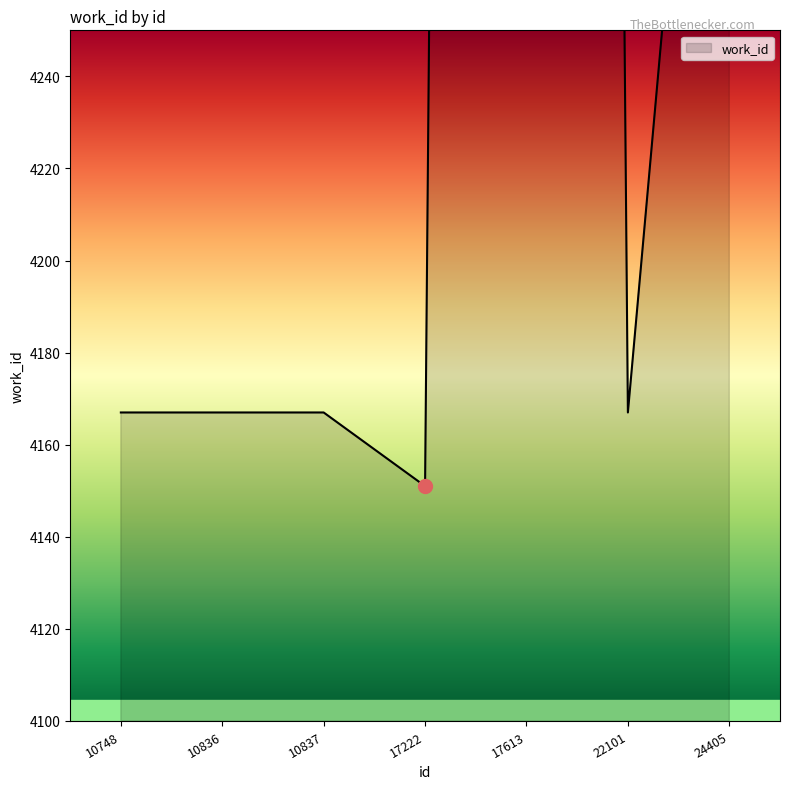

Rank the categories by value from highest to lowest.

17613, 24405, 10748, 10836, 10837, 22101, 17222